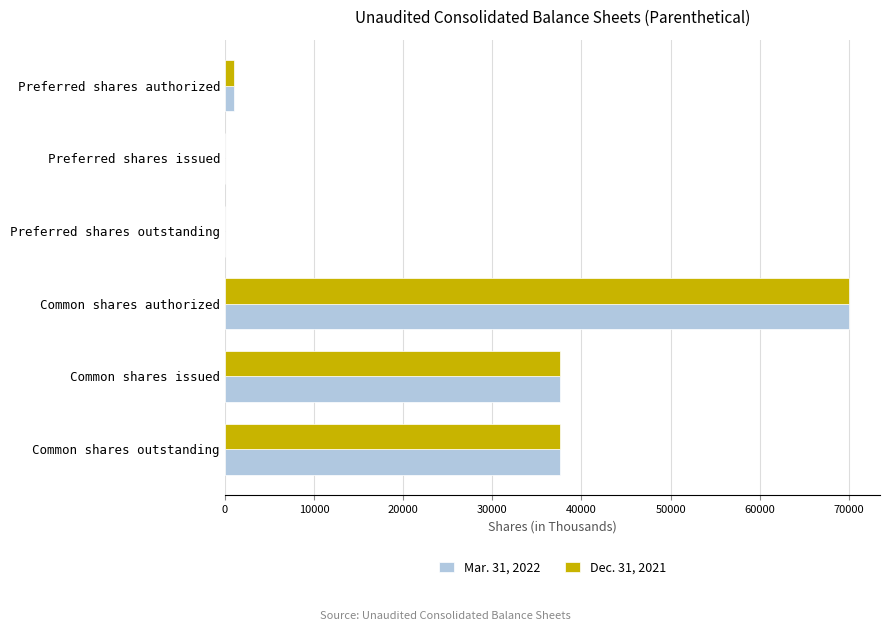

Between Preferred shares outstanding and Common shares outstanding, which series saw the biggest shift?

Dec. 31, 2021